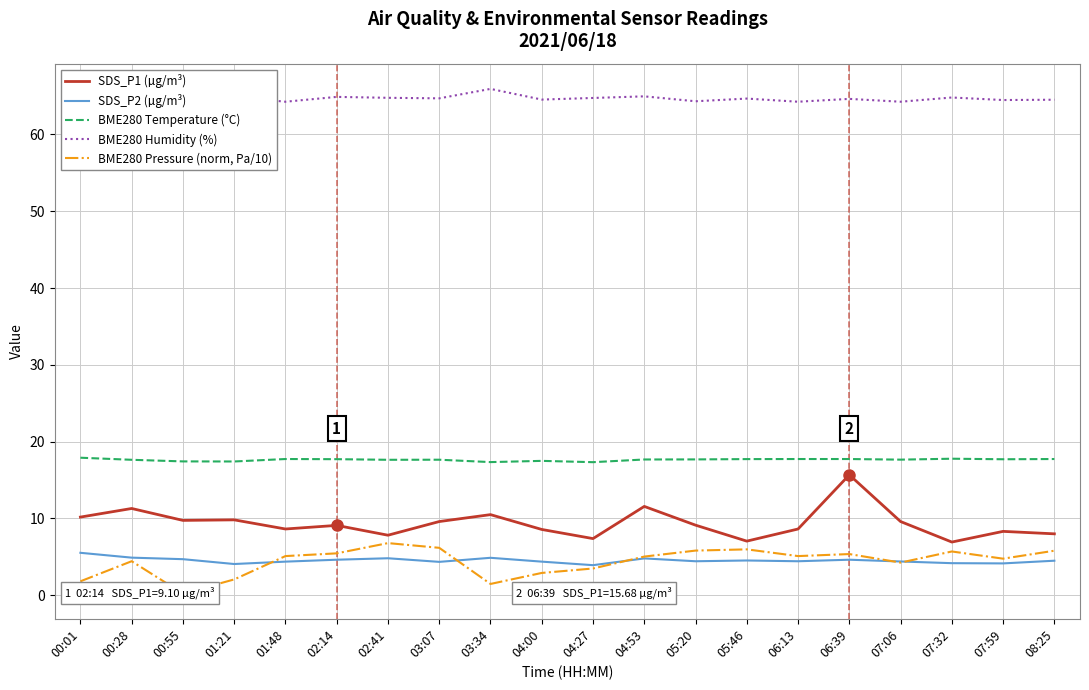

What is the average value of the BME280 Humidity (%) series?

64.6